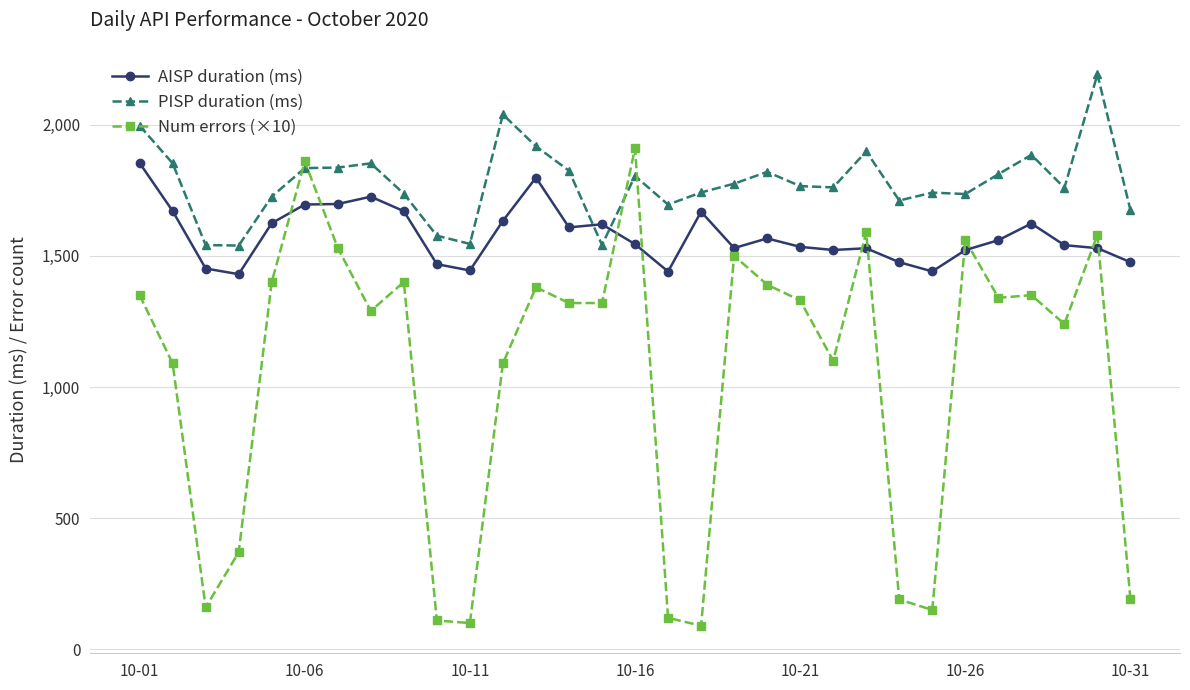

After their last crossing, which series has the higher values: PISP duration (ms) or Num errors (×10)?

PISP duration (ms)